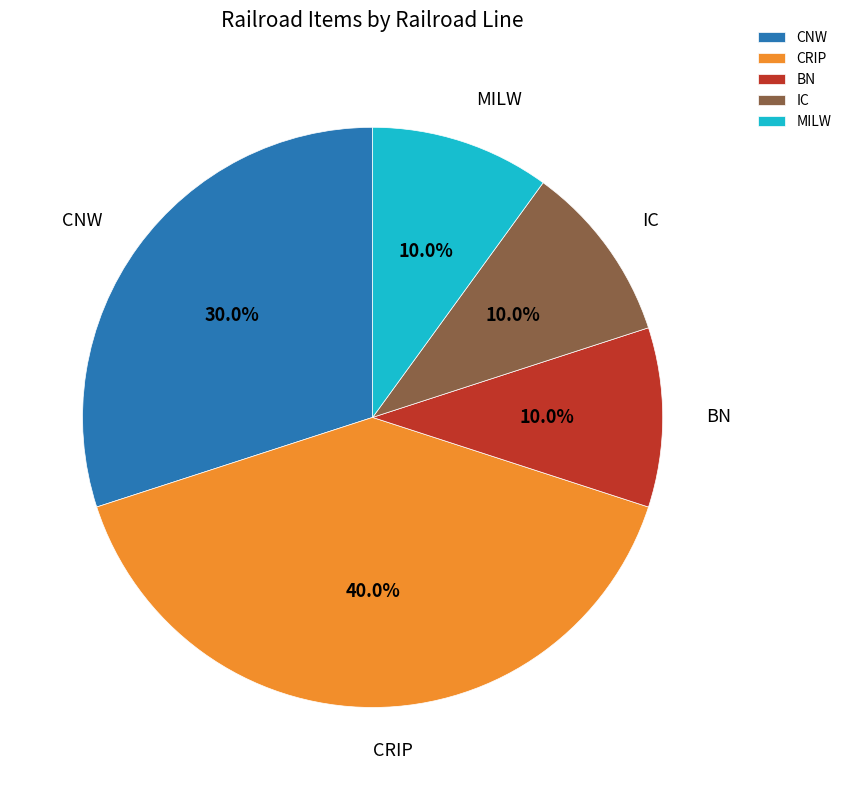

Between CNW and CRIP, which is larger?

CRIP